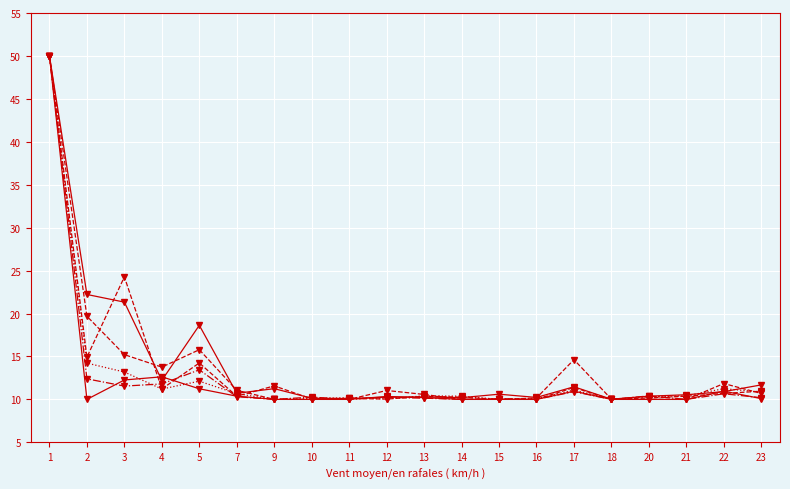

Reading left to right, list all the values displayed in this chart.

col_16: 50.0	22.2	21.3	12.2	18.6	10.7	11.2	10.1	10.1	10.3	10.3	10.2	10.6	10.2	11.5	10.0	10.4	10.5	10.9	11.7
col_26: 50.0	14.9	24.3	11.2	14.2	10.4	11.6	10.1	10.1	10.0	10.4	10.3	10.0	10.2	14.6	10.0	10.2	10.4	10.7	11.0
col_18: 50.0	12.4	11.5	11.8	13.4	10.3	10.0	10.3	10.0	10.2	10.1	10.0	10.1	10.0	10.9	10.0	10.4	10.0	10.7	10.2
col_22: 50.0	14.2	13.2	11.2	12.1	10.7	10.0	10.1	10.2	10.1	10.4	10.4	10.0	10.1	11.1	10.0	10.3	10.4	11.2	10.9
col_32: 50.0	10.0	12.3	12.6	11.2	10.4	10.0	10.0	10.0	10.3	10.2	10.0	10.0	10.0	11.0	10.0	10.0	10.0	11.0	10.1
col_12: 50.0	19.7	15.2	13.8	15.8	11.1	10.0	10.0	10.0	11.0	10.6	10.0	10.0	10.0	11.4	10.0	10.0	10.0	11.8	10.7